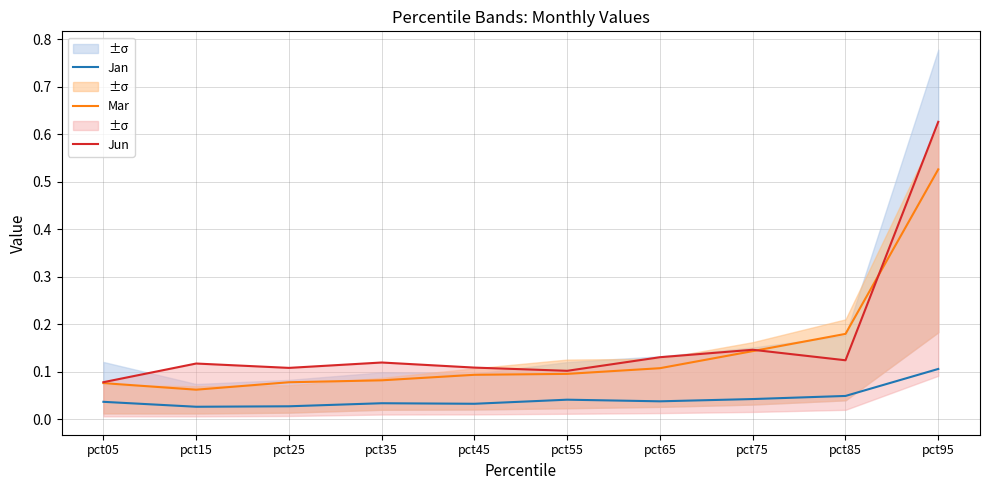

Between pct05 and pct25, which series saw the biggest shift?

Jun